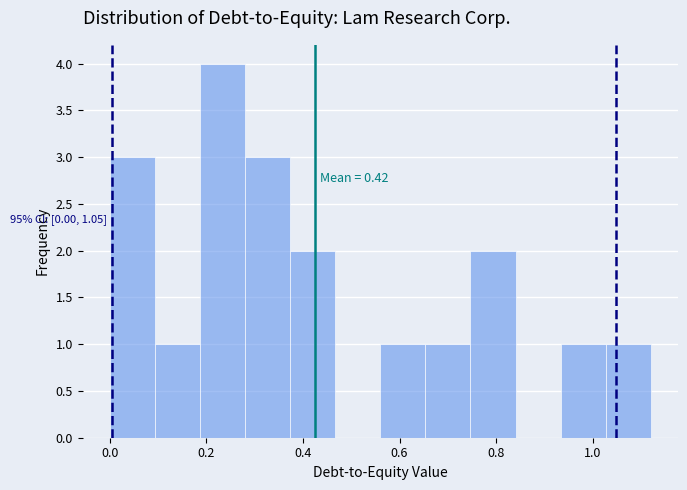

Over which range of the x-axis is the bar tallest?

0.18 to 0.28